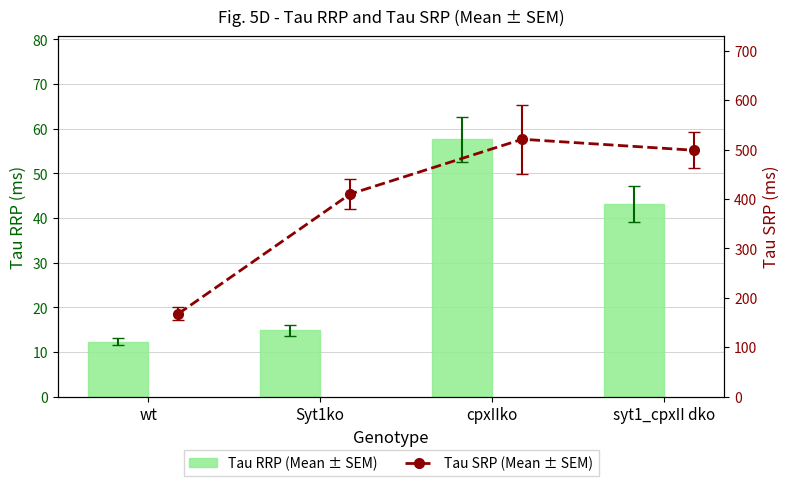

What is the difference between the maximum and second lowest values in the Tau SRP series?

110.8